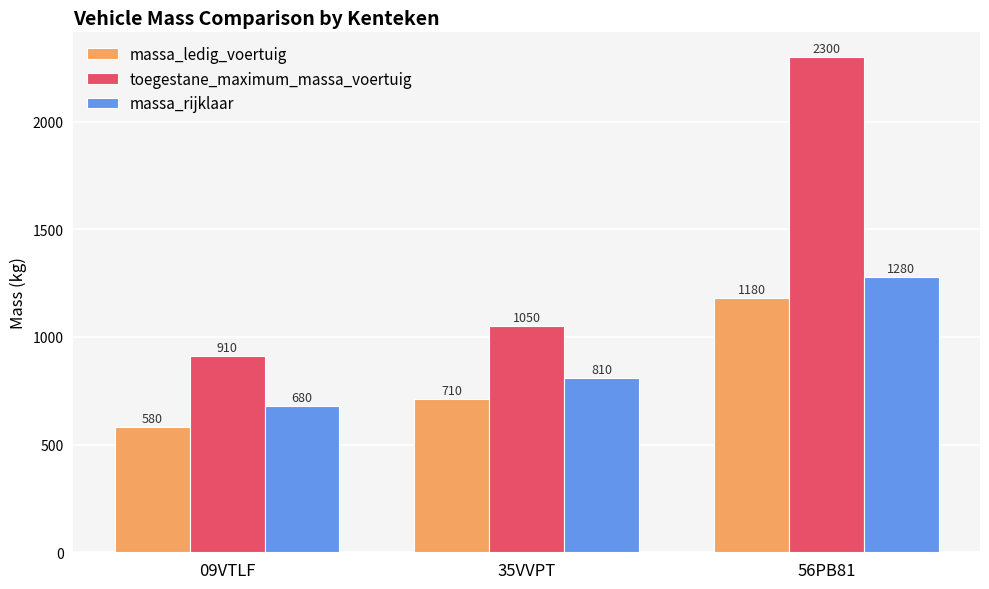

Reading right to left, what are all the values shown in this chart?

massa_ledig_voertuig: 1180	710	580
toegestane_maximum_massa_voertuig: 2300	1050	910
massa_rijklaar: 1280	810	680